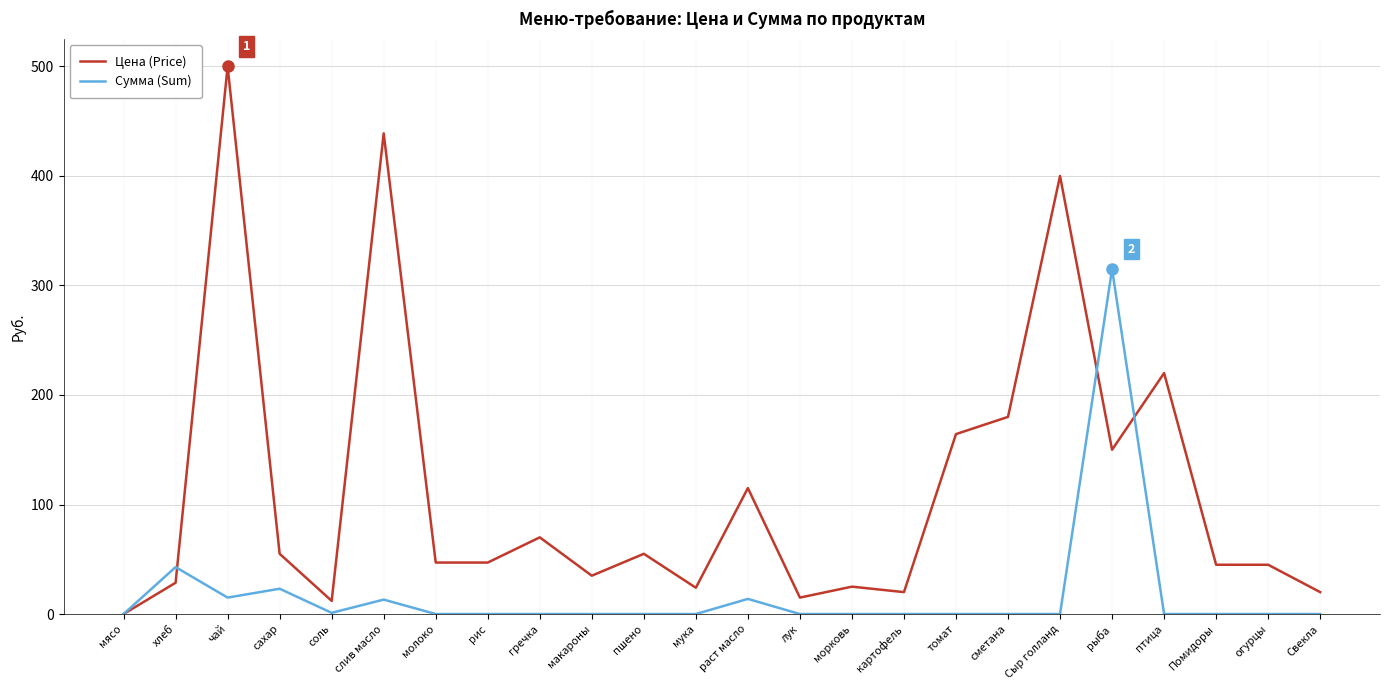

Is it true that Сумма (Sum) equals -177.5 at картофель?

False